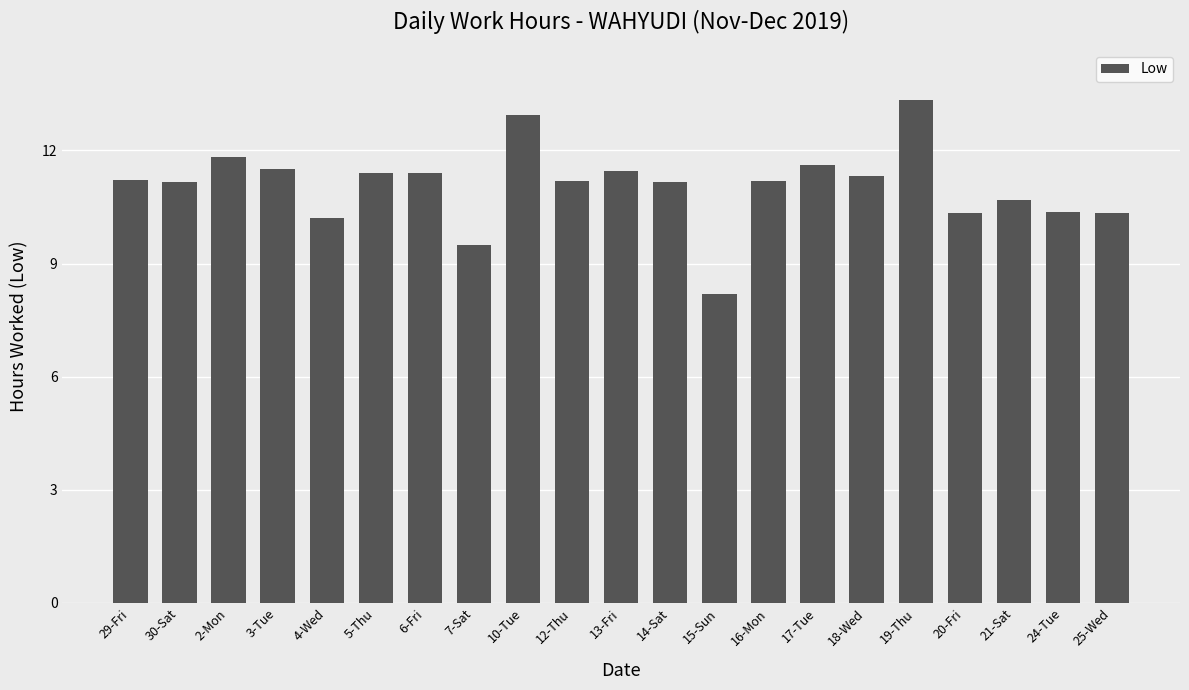

What is the change in value from 3-Tue to 20-Fri?

-1.2